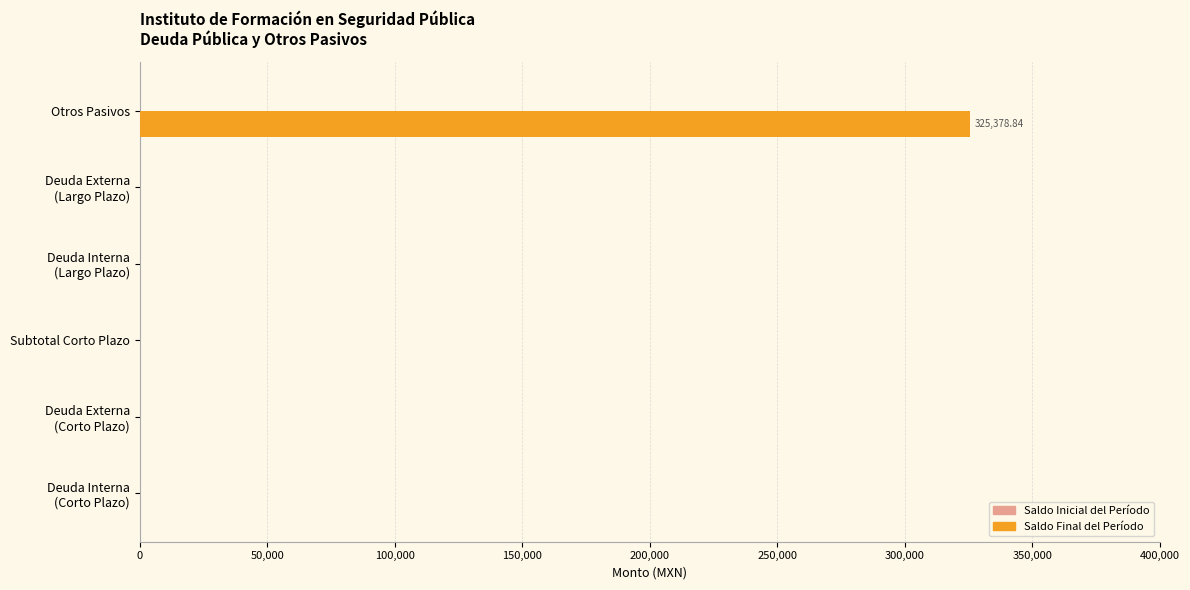

How many data points does each series have?

6